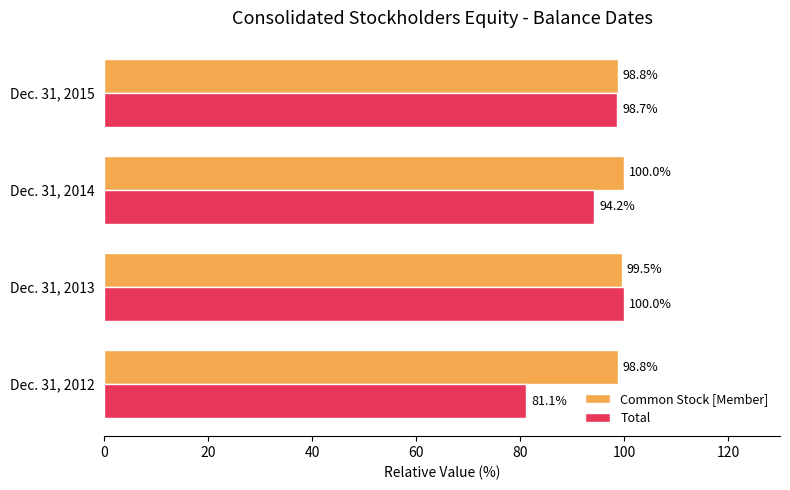

True or false: Common Stock [Member] has a value of 98.8 at Dec. 31, 2015.

True